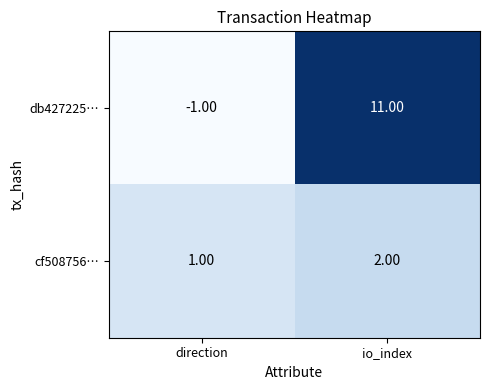

Is the value of cf508756… at direction greater than the value of db427225… at direction?

Yes